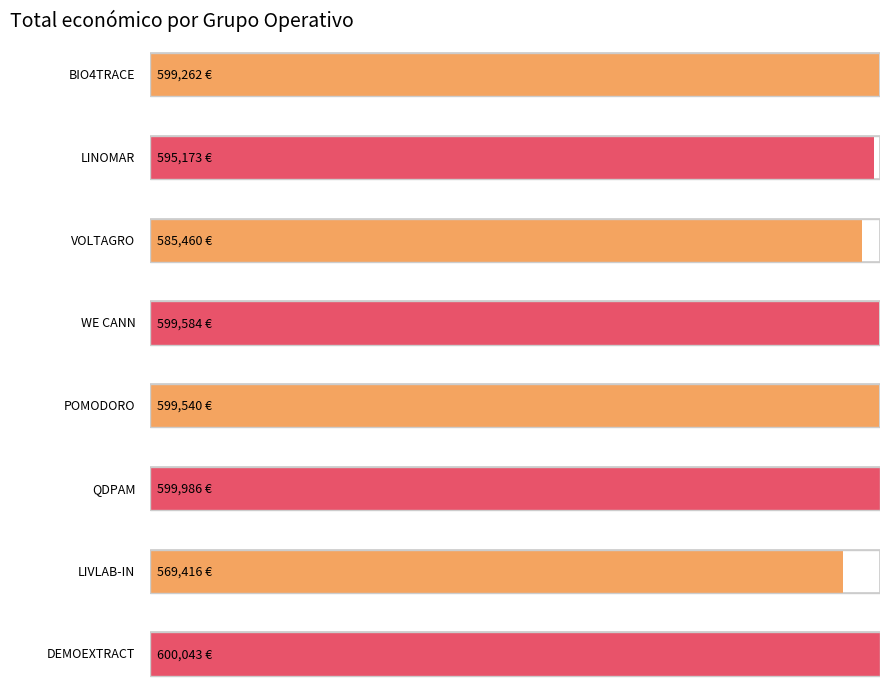

What is the average value?

593558